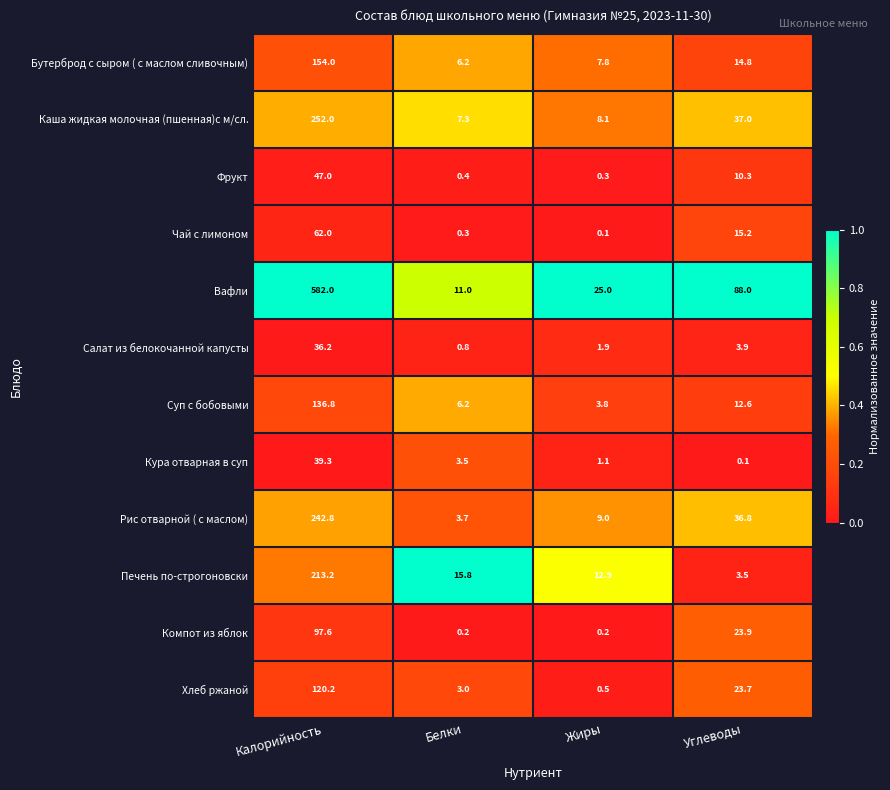

What is the spread (max minus min) of values at Калорийность?

545.8